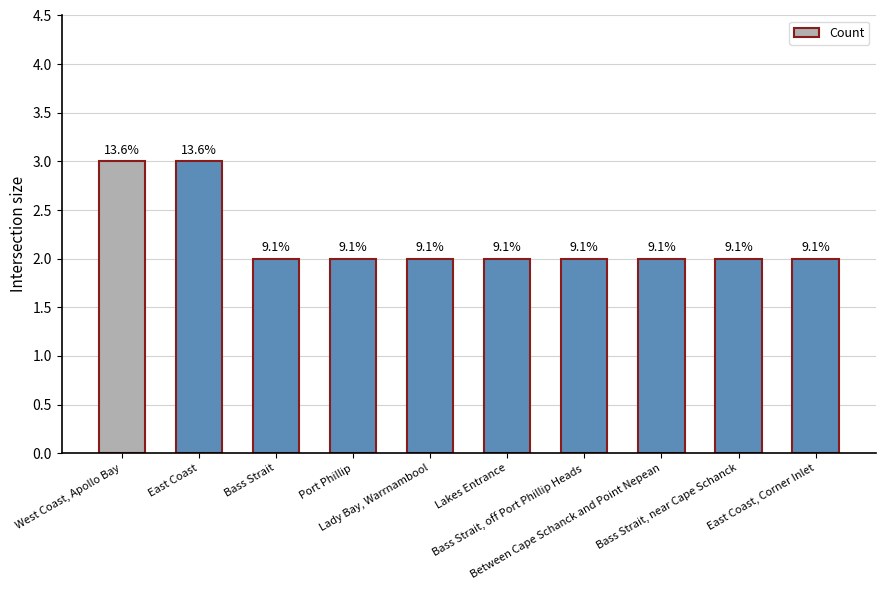

What position from the right is East Coast, Corner Inlet?

1